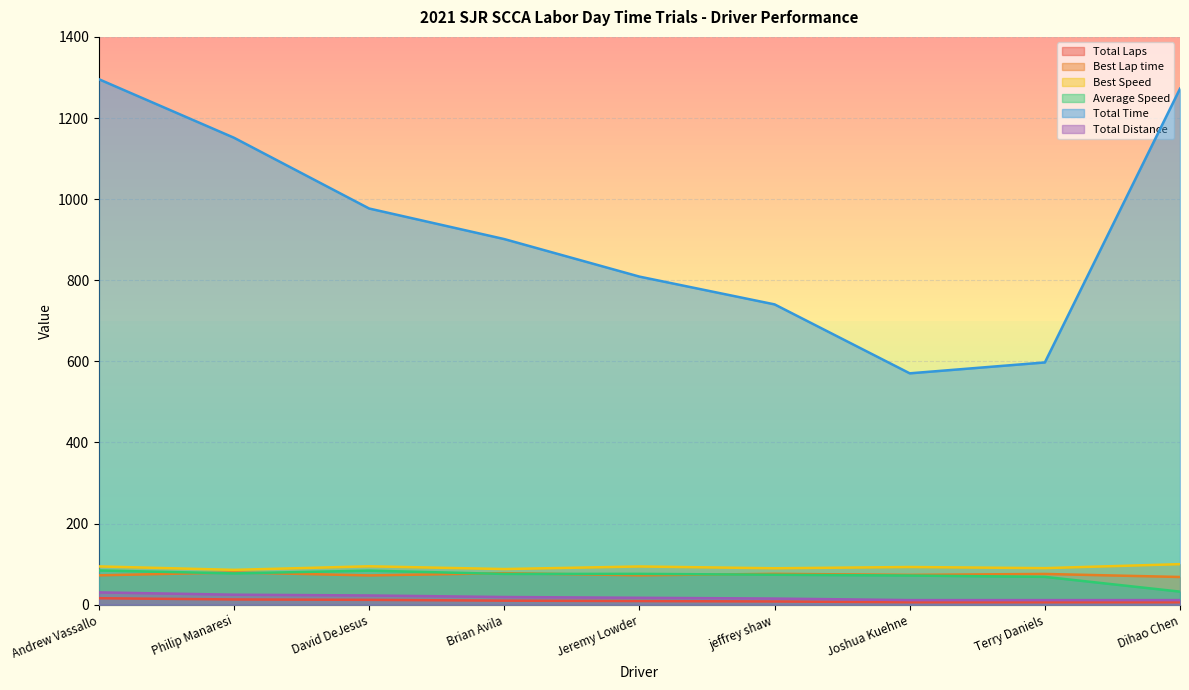

What is the sum of all Best Speed values?

830.4